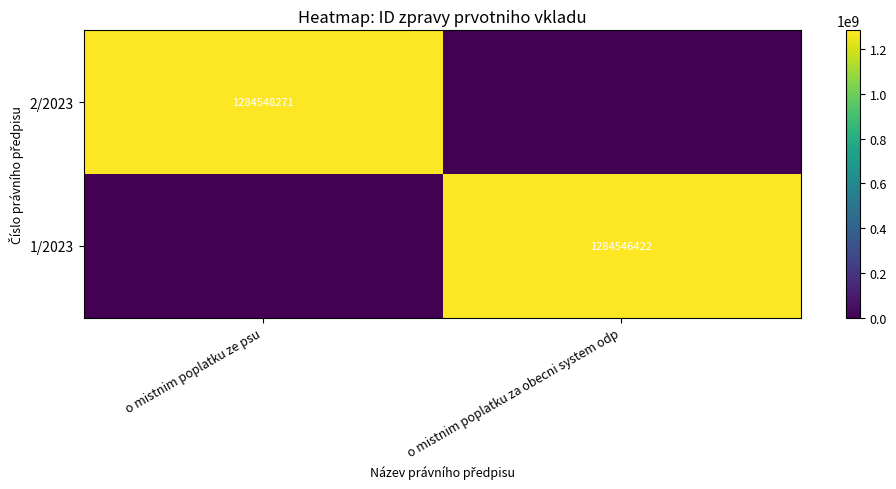

The 1/2023 series shows 1284546422 at o mistnim poplatku za obecni system odp. True or false?

True